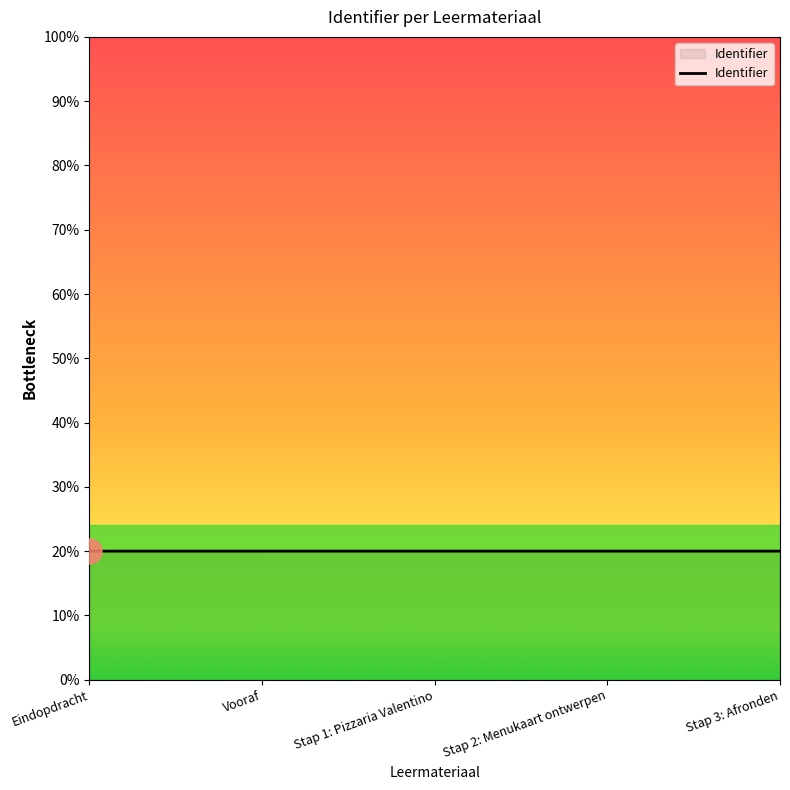

Rank the categories by value from lowest to highest.

Eindopdracht, Vooraf, Stap 1: Pizzaria Valentino, Stap 2: Menukaart ontwerpen, Stap 3: Afronden